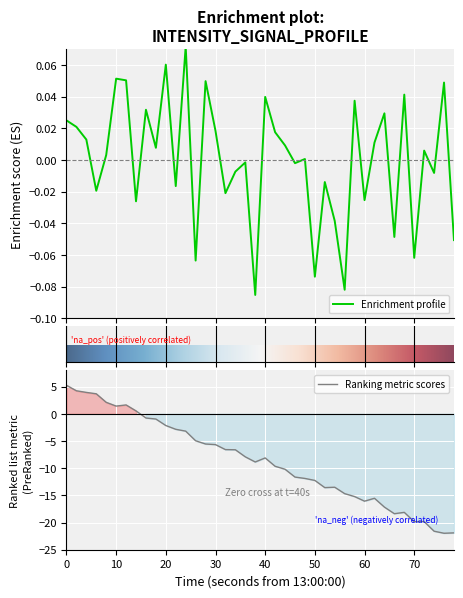

What is the smallest value displayed?

-0.1